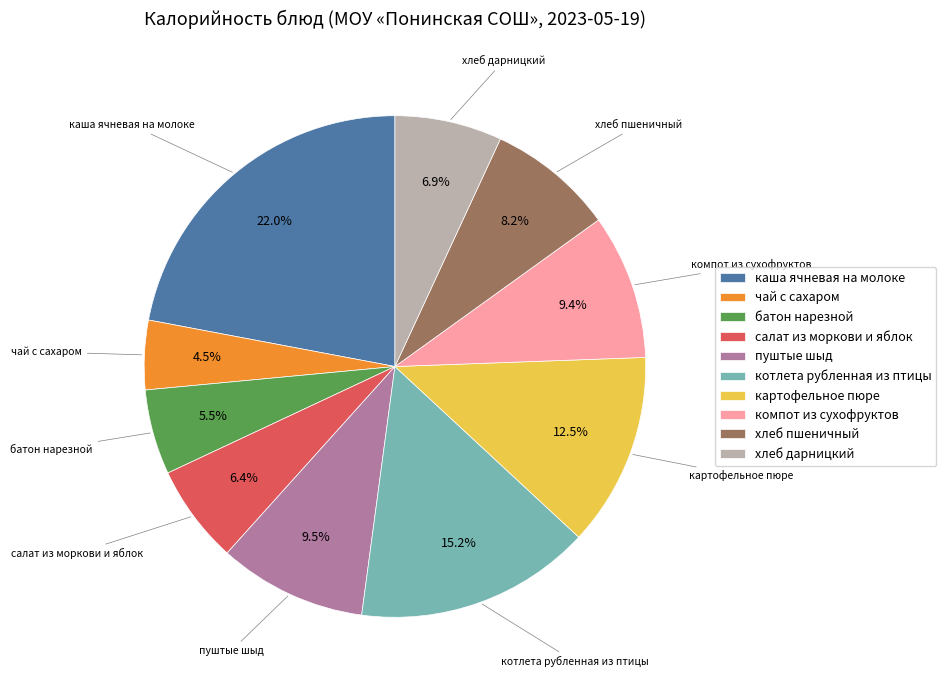

What percentage is the котлета рубленная из птицы slice, to the nearest percent?

15%